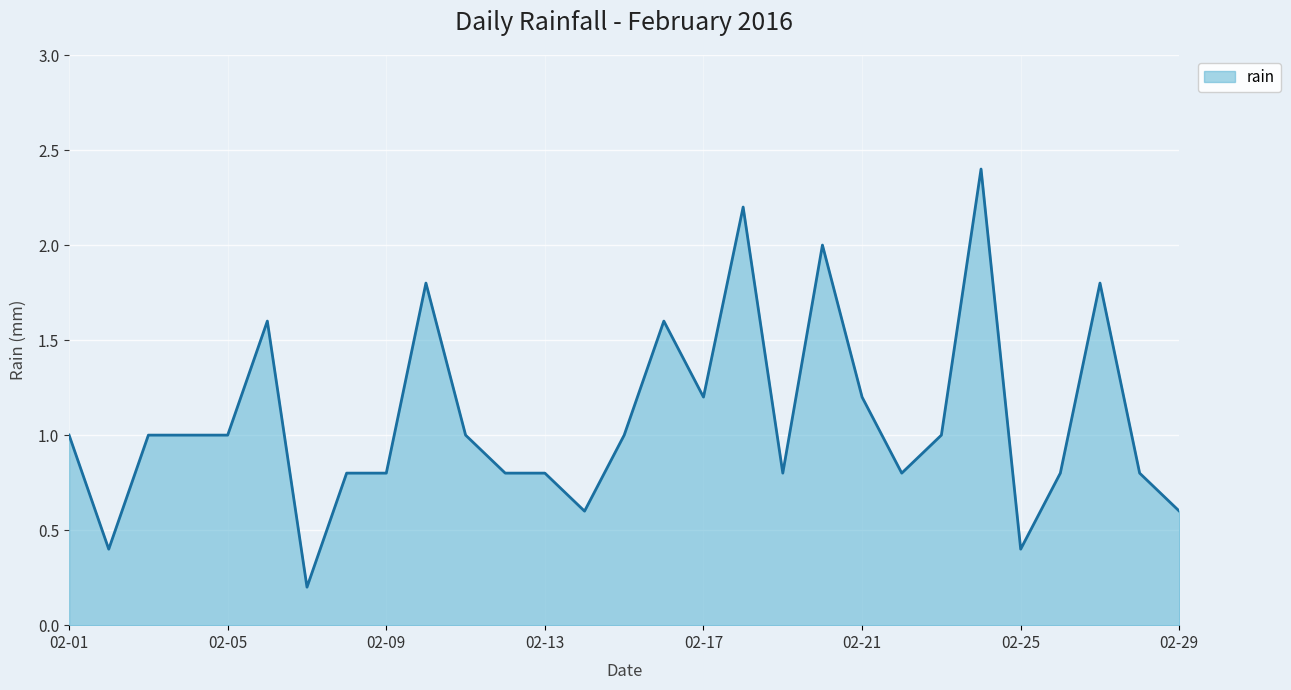

What is the difference between the maximum and minimum values?

2.2